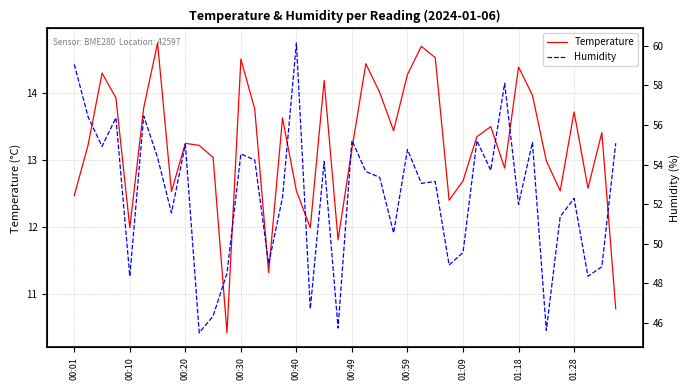

At which label does Humidity reach its minimum?

01:28